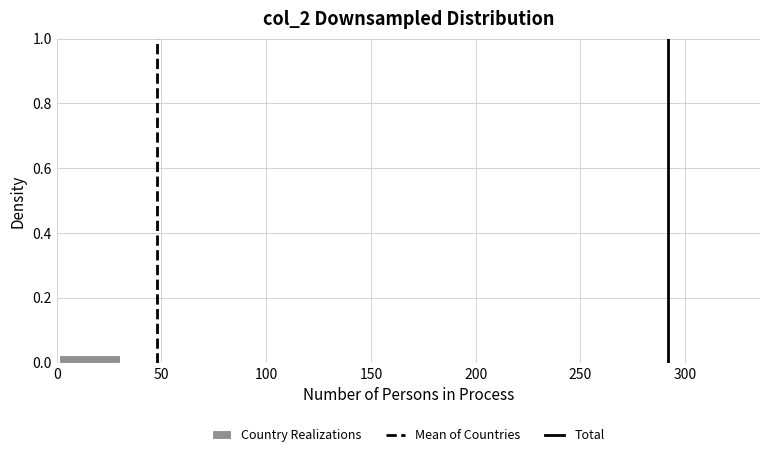

Which range on the x-axis has the tallest bar?

0 to 30